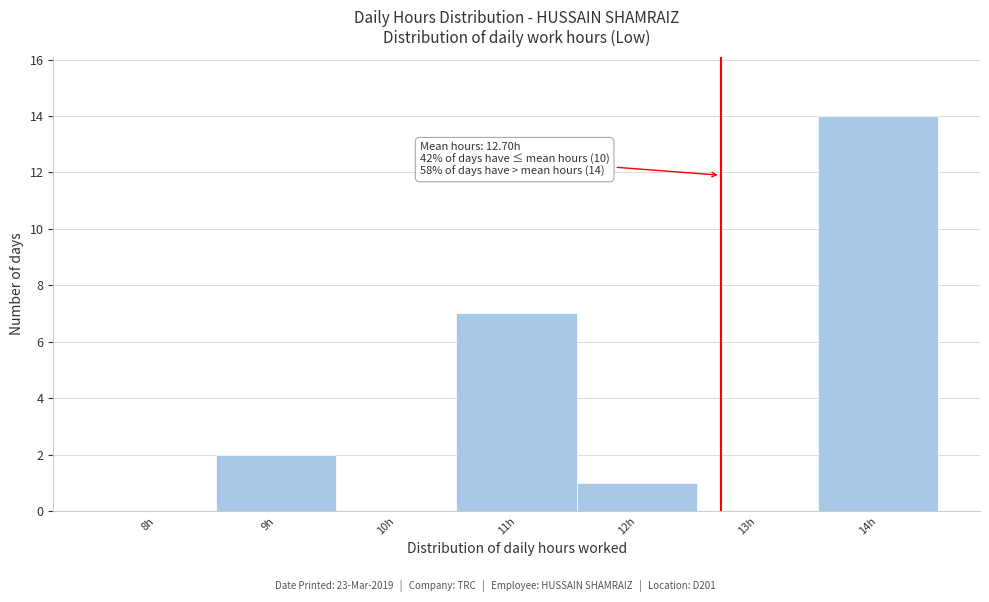

Over which range of the x-axis is the bar tallest?

13.5 to 14.5